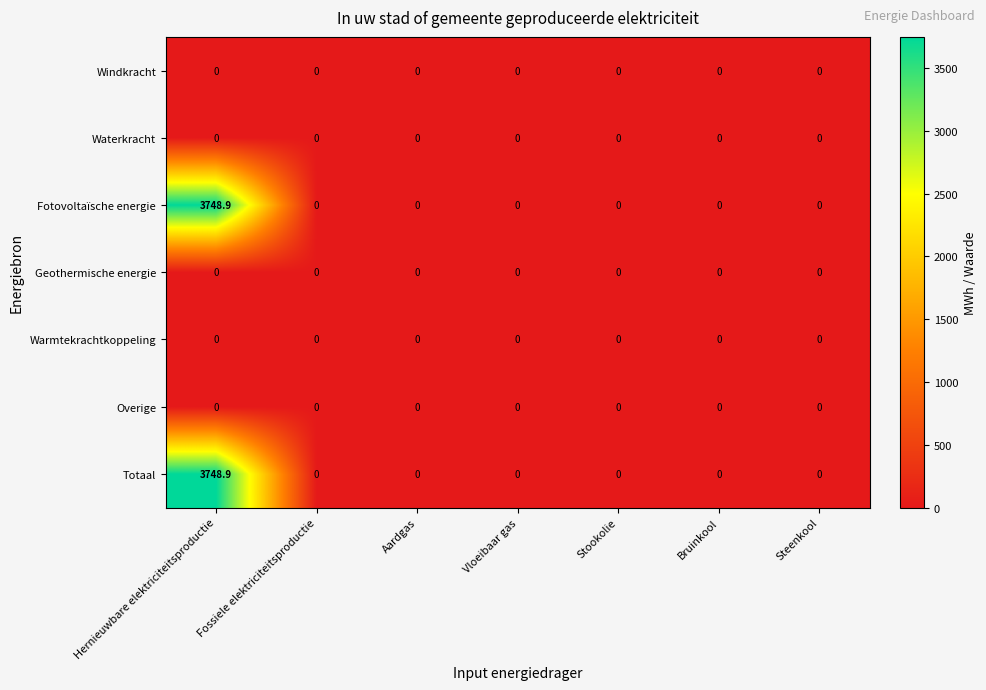

Which label corresponds to the largest value in the chart?

Hernieuwbare elektriciteitsproductie